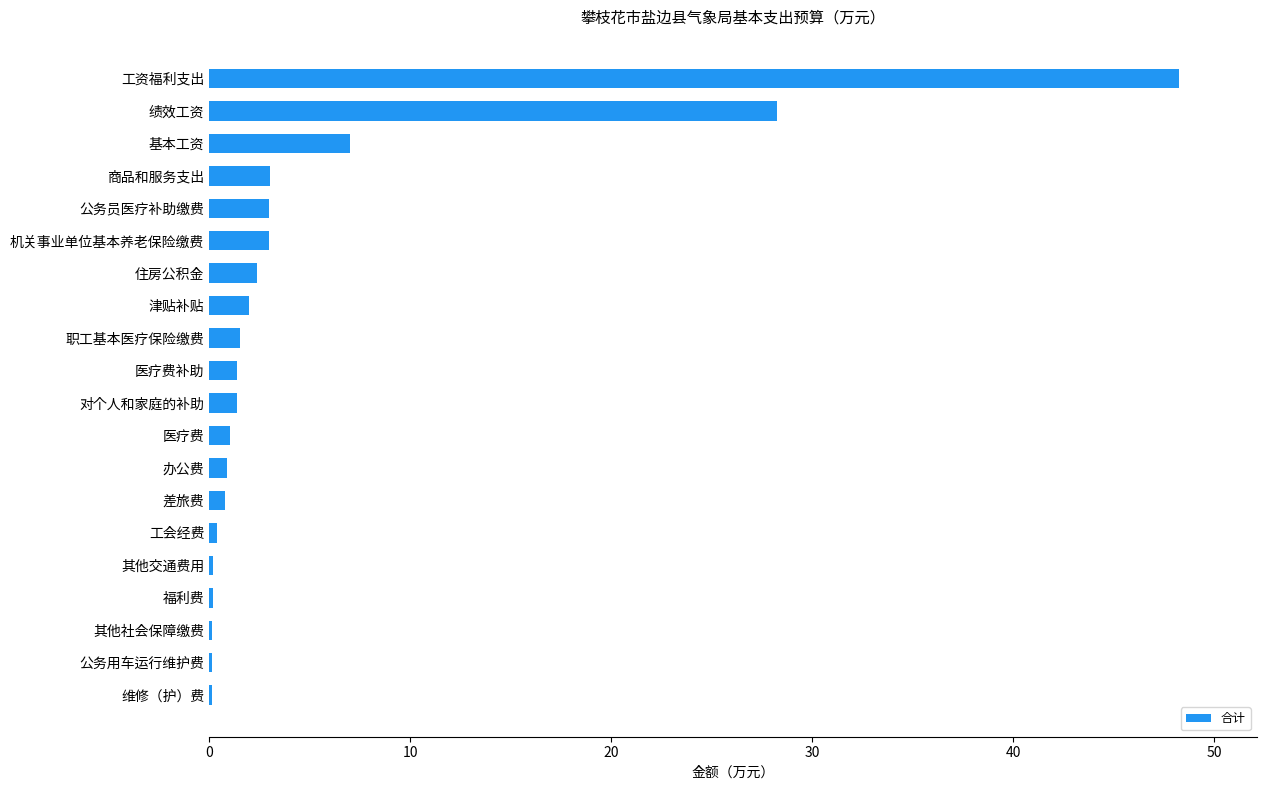

Is it true that the value at 绩效工资 is 28.2?

True